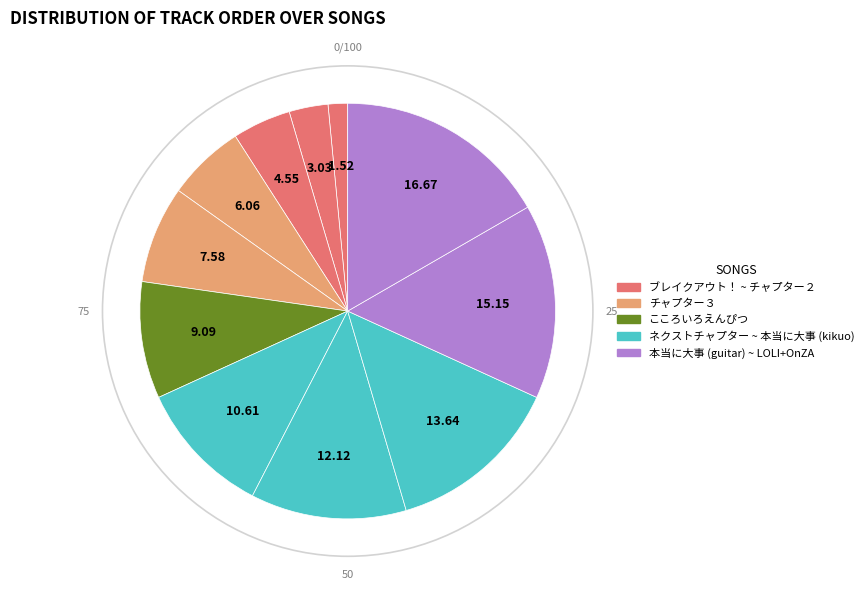

Count the number of slices in the pie.

11